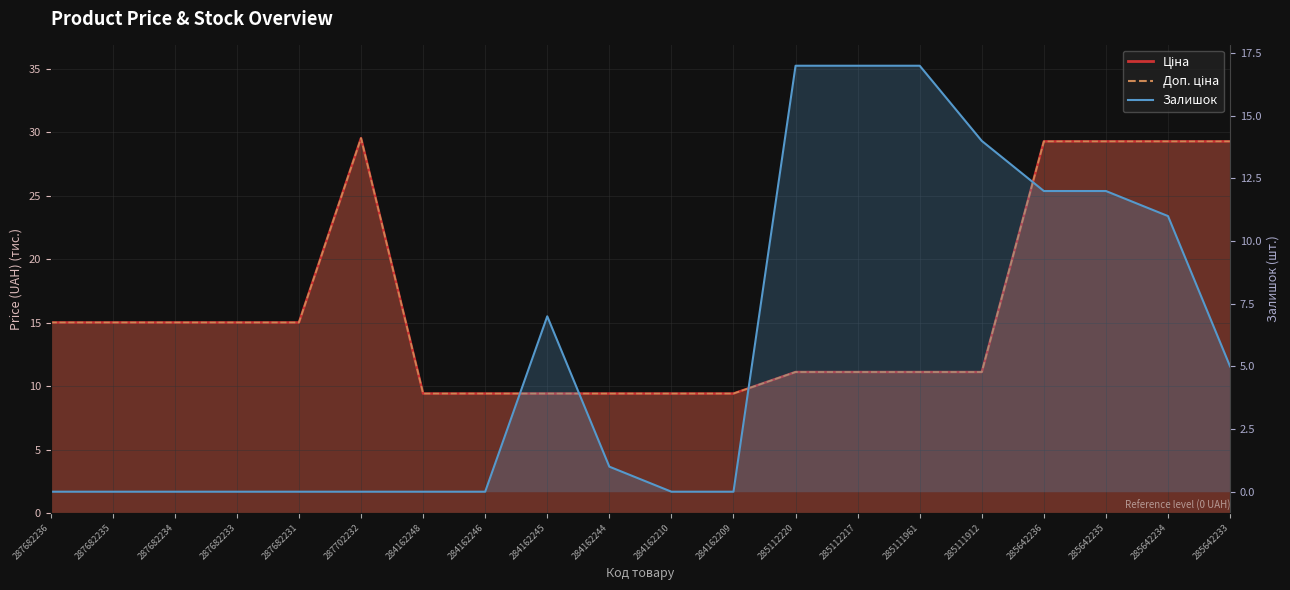

Reading left to right, what are all the values shown in this chart?

Ціна: 15.0	15.0	15.0	15.0	15.0	29.5	9.4	9.4	9.4	9.4	9.4	9.4	11.1	11.1	11.1	11.1	29.3	29.3	29.3	29.3
Доп. ціна: 15.0	15.0	15.0	15.0	15.0	29.5	9.4	9.4	9.4	9.4	9.4	9.4	11.1	11.1	11.1	11.1	29.3	29.3	29.3	29.3
Залишок: 0.0	0.0	0.0	0.0	0.0	0.0	0.0	0.0	7.0	1.0	0.0	0.0	17.0	17.0	17.0	14.0	12.0	12.0	11.0	5.0